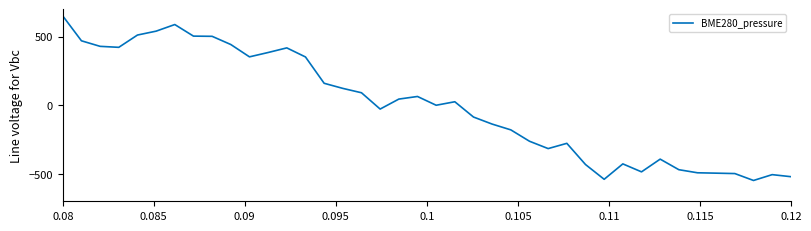

What is the greatest value displayed?

651.8